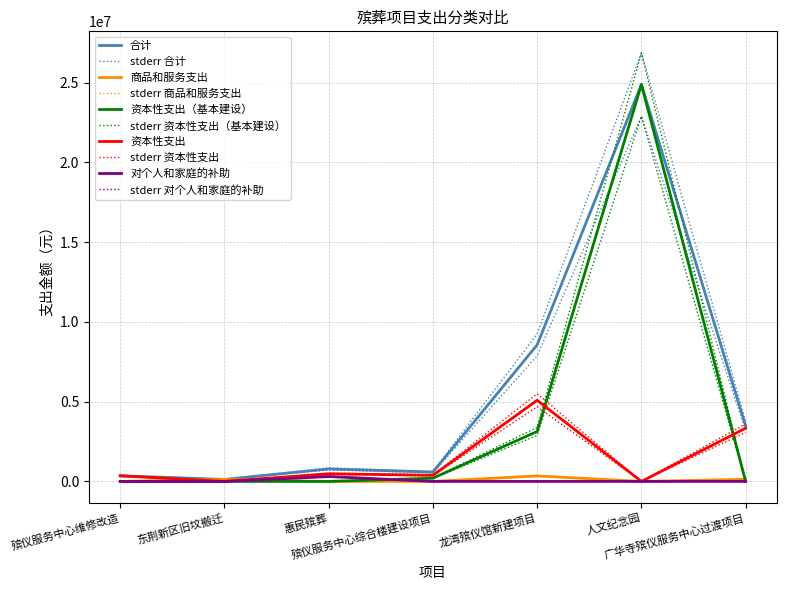

Which series has the largest total across all categories?

合计